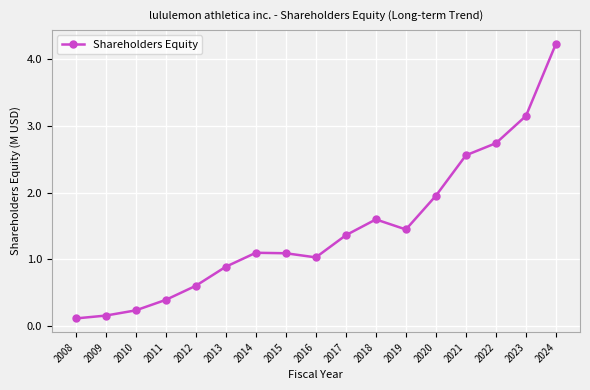

Which has a higher value, 2019 or 2012?

2019